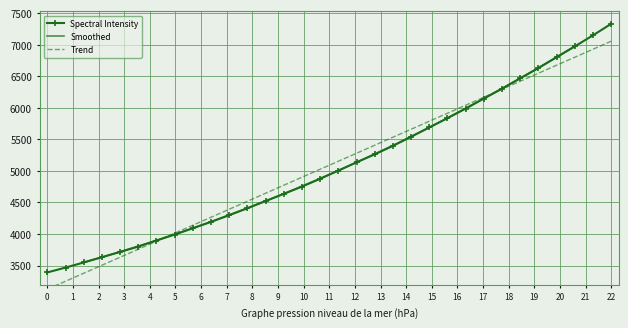

True or false: Spectral Intensity has more than 2 points higher than both neighbors.

False